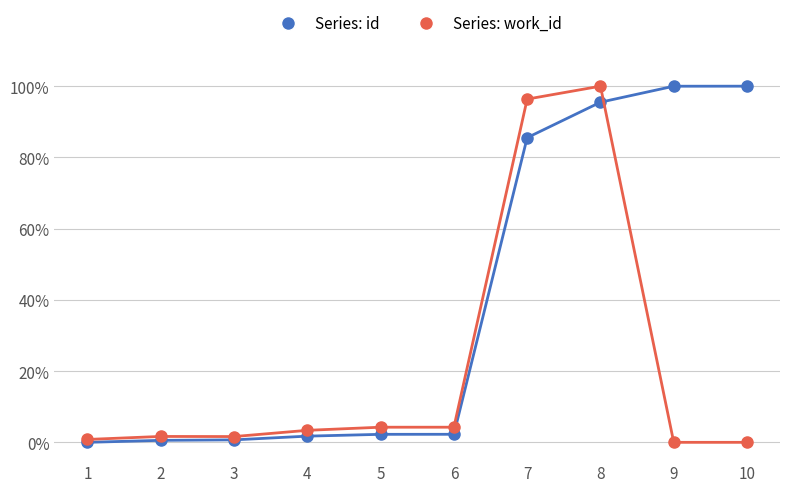

What are all the series names shown in the legend?

Series: id, Series: work_id